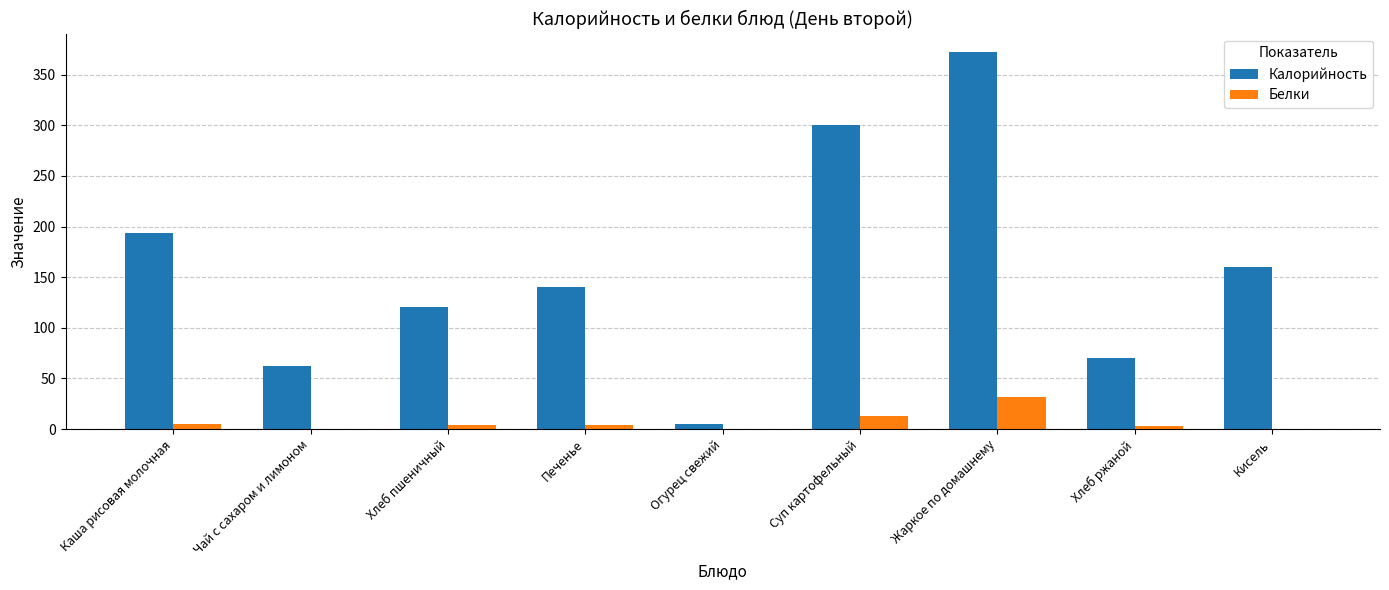

What is the average value of the Белки series?

6.7